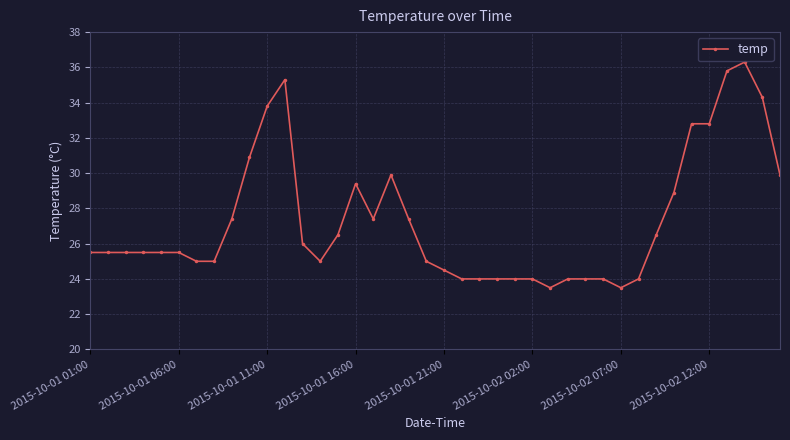

What is the value of the 10th point from the left?

30.9